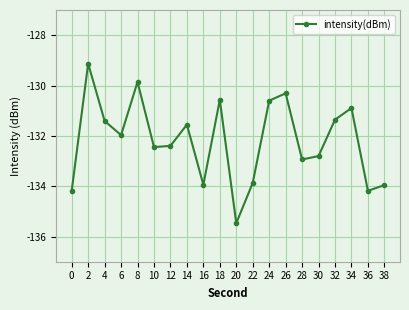

What is the maximum value shown in the chart?

-129.1